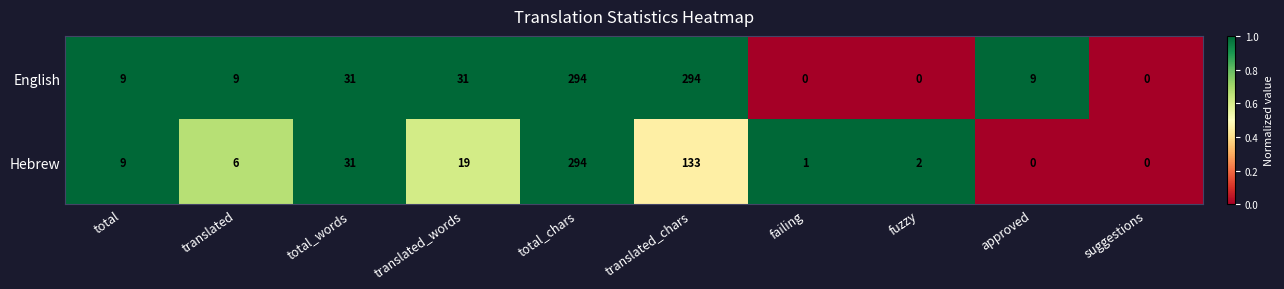

What is the difference between the second highest and second lowest values in the Hebrew series?

133